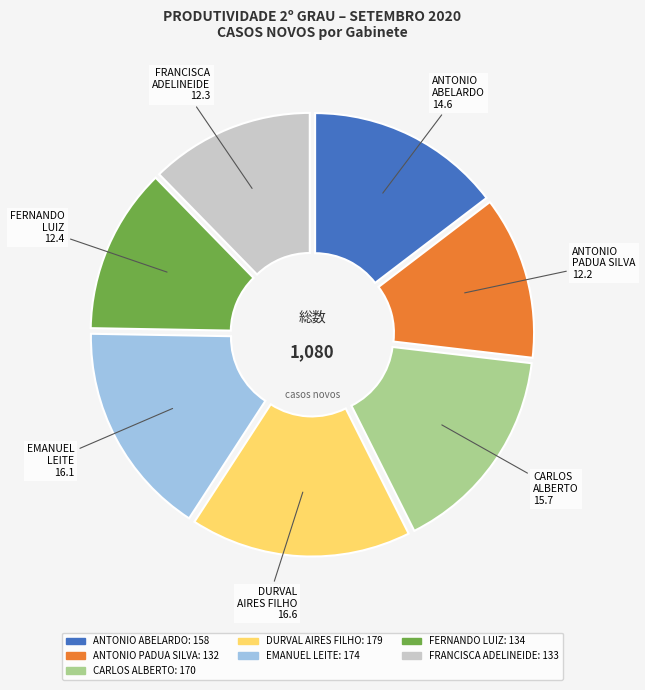

Is there any slice that represents more than half of the pie?

No